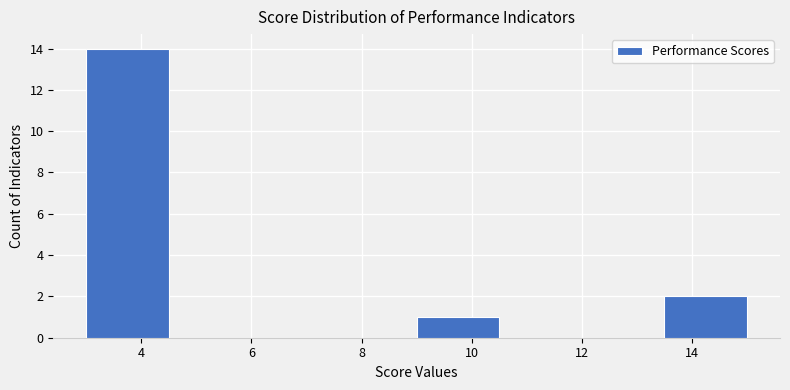

What is the height of the bar covering 3.0 to 4.5 on the x-axis? Neither the bar edges nor the heights are printed on the chart, so give them approximately, as read against the axes.

14